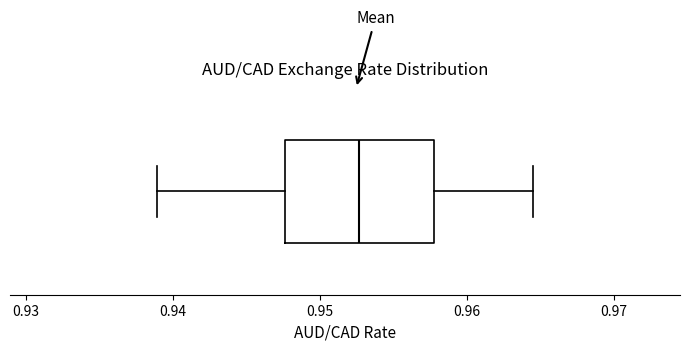

Transcribe this box plot: give where the median line is, the range the box spans, and where the two whiskers end, as read against the x-axis. The values are not printed on the chart, so give them approximately, as read against the axis.

median 0.953, box 0.948 to 0.958, whiskers 0.939 to 0.965